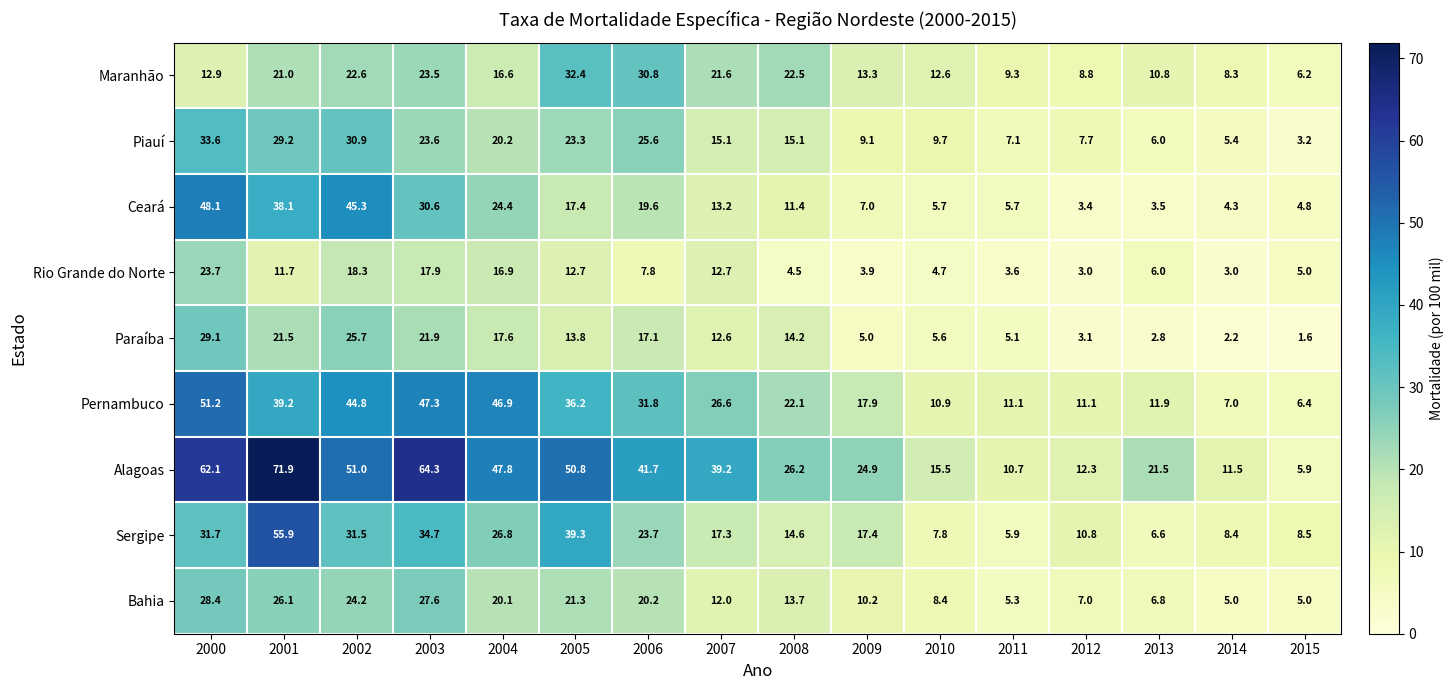

What is the maximum value shown in the chart?

71.9